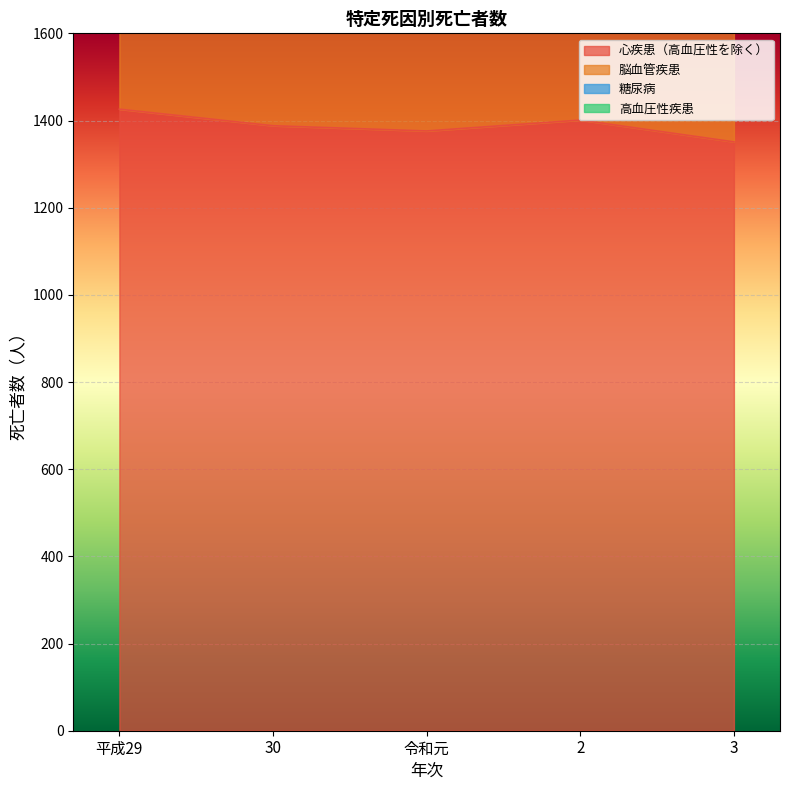

Where does the 脳血管疾患 series first go above 2357?

平成29